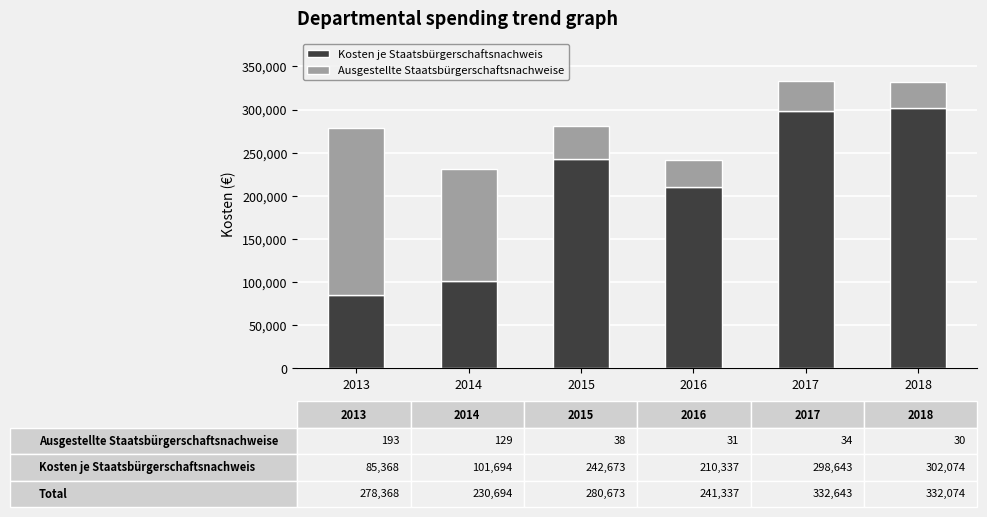

How many series are shown in this chart?

2